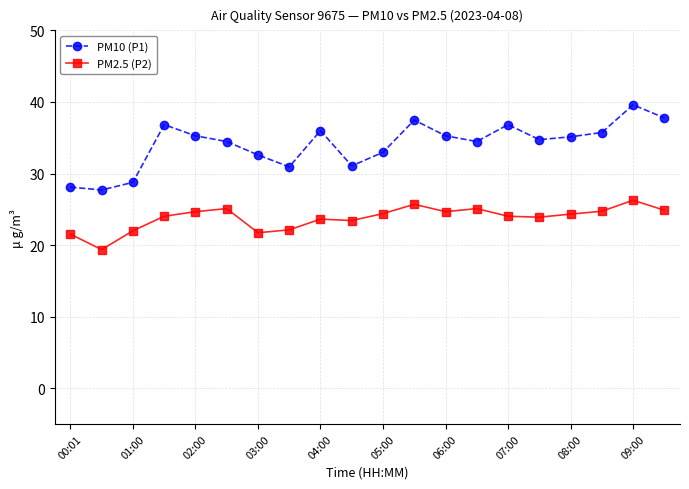

How many lines are shown in the chart?

2